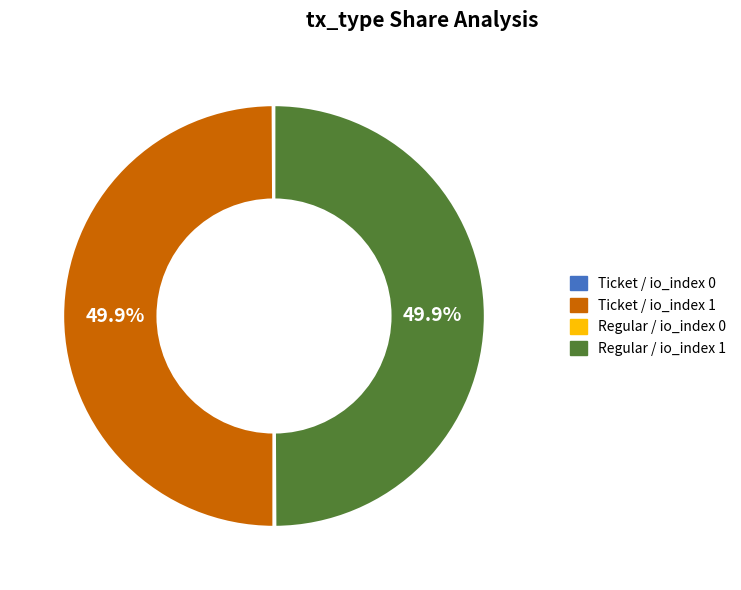

What is the largest slice in the pie chart?

Ticket / io_index 1